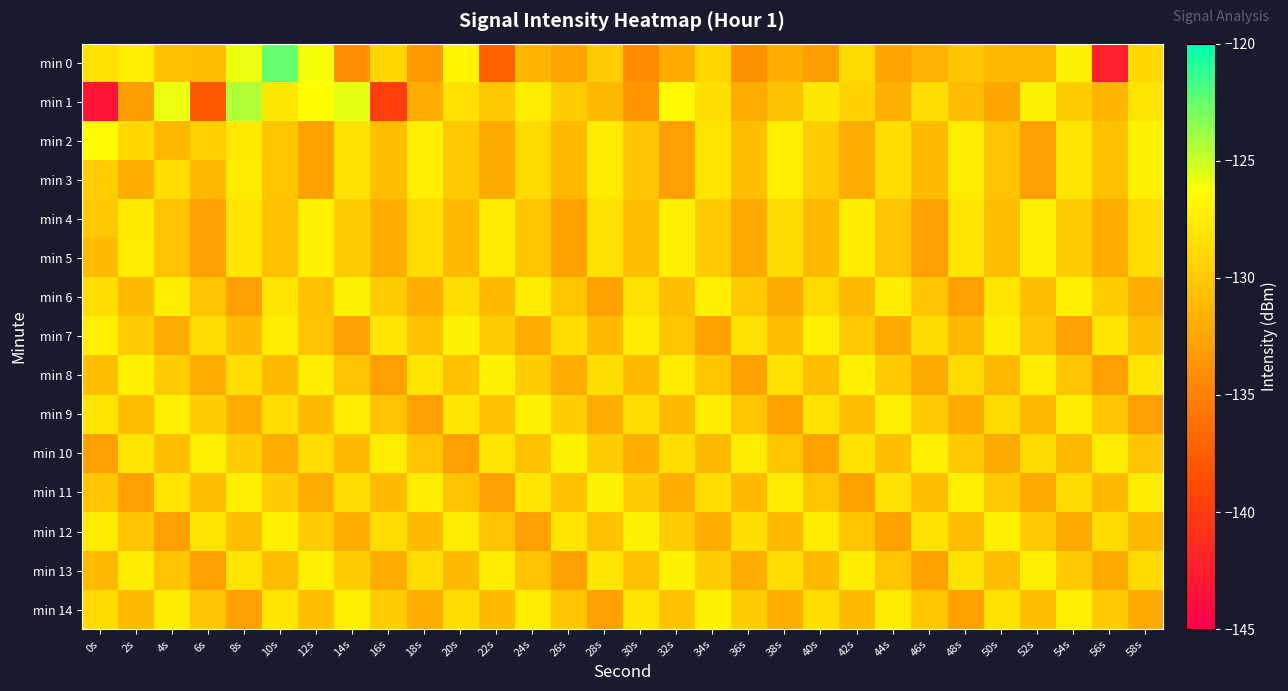

List the series in order of their peak value, highest first.

min 0, min 1, min 2, min 3, min 4, min 5, min 6, min 7, min 8, min 9, min 10, min 11, min 12, min 13, min 14